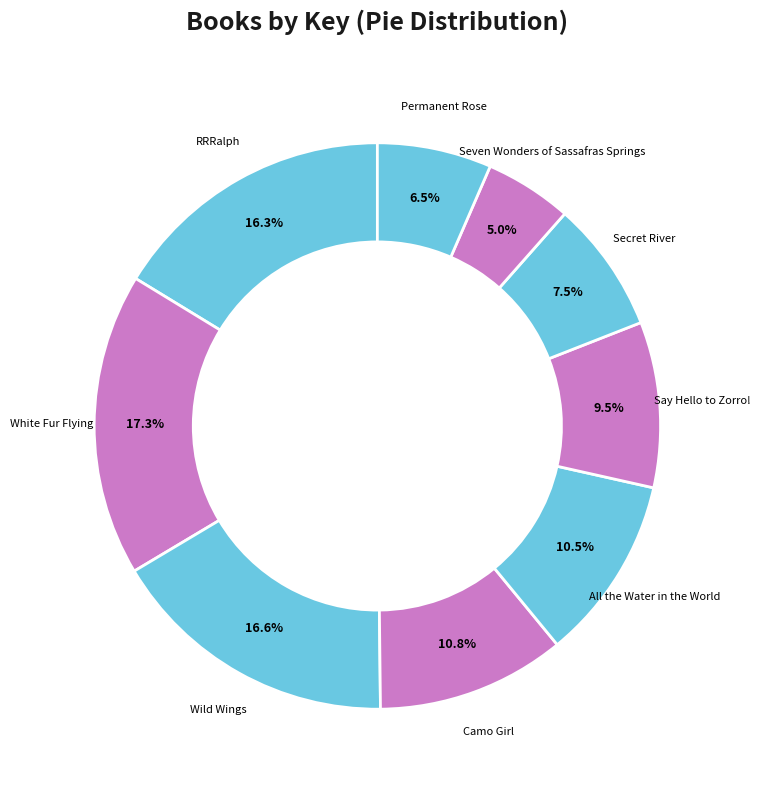

How many slices are in this pie chart?

9